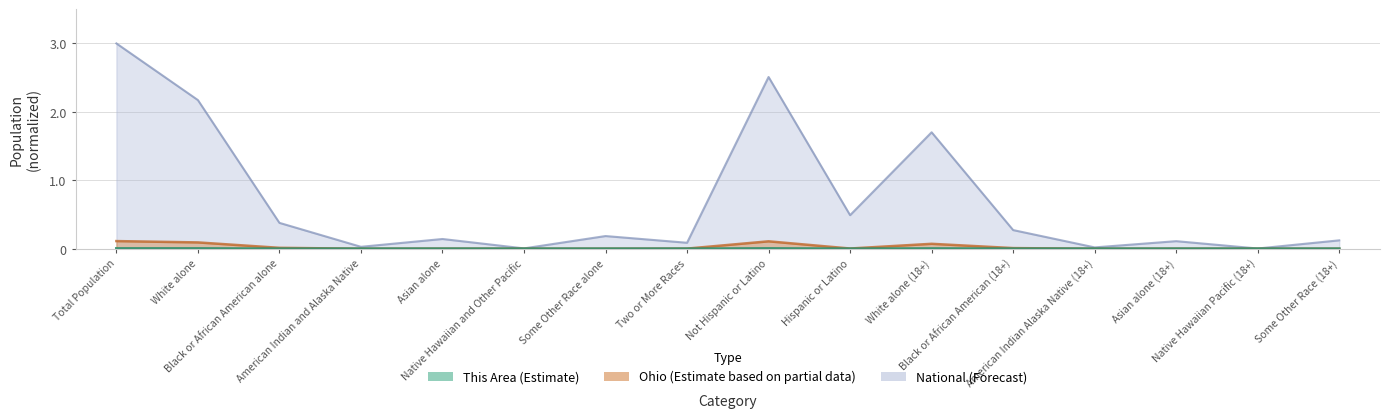

True or false: Ohio has more than 0 interior local peaks.

True